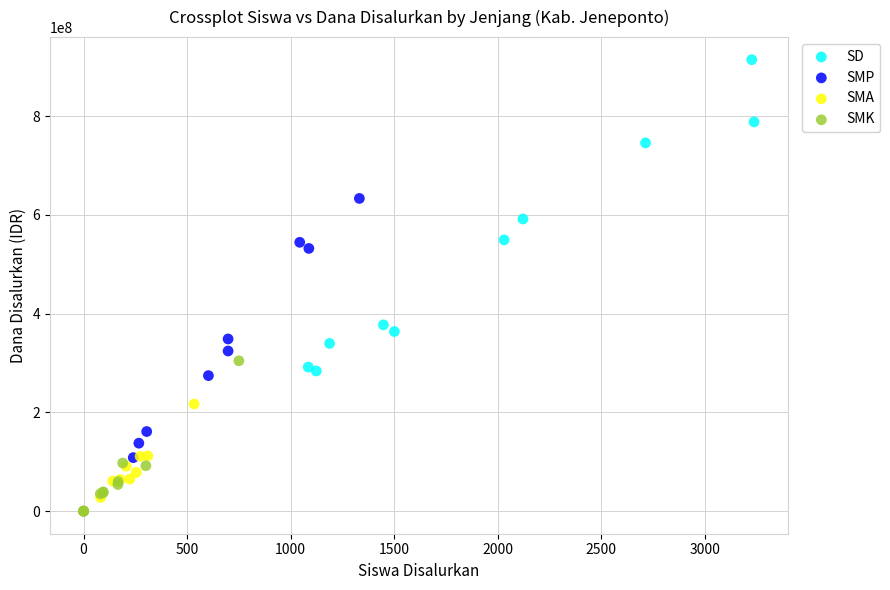

What are all the series names shown in the legend?

SD, SMP, SMA, SMK